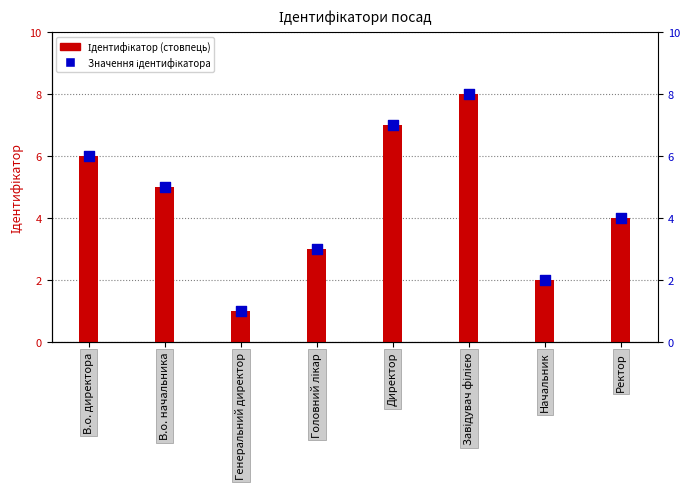

At how many categories does at least one series exceed 4?

4